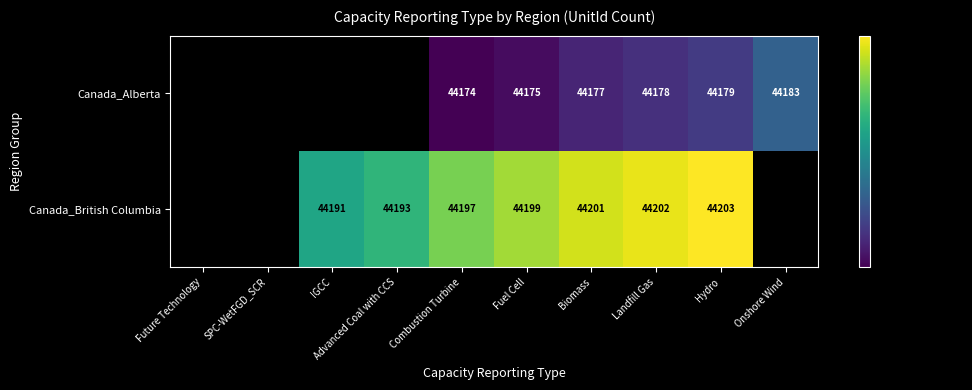

What is the greatest value displayed?

44203.0